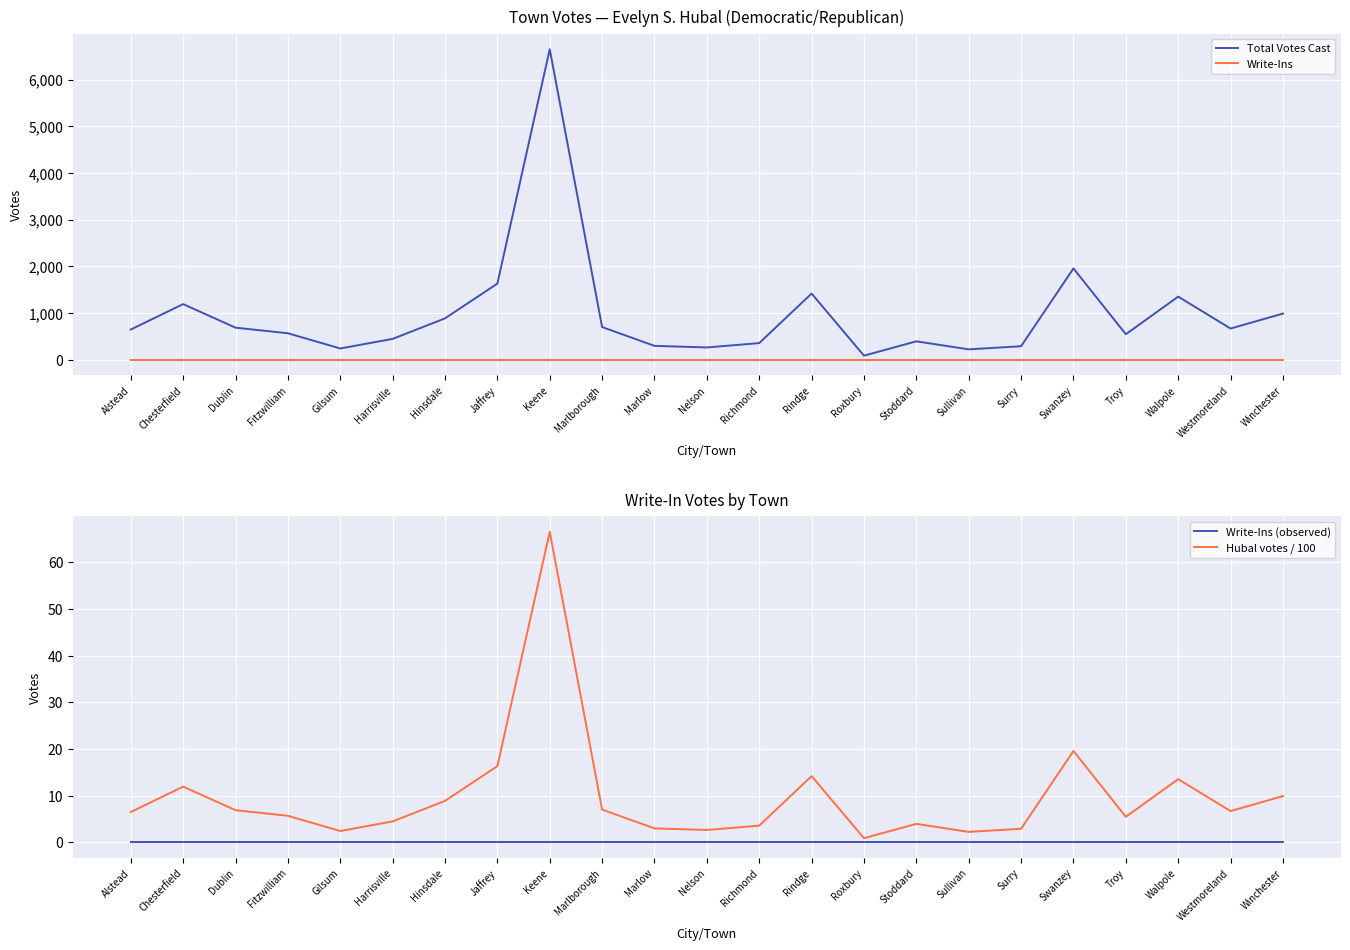

True or false: Hubal votes / 100 has more than 2 interior local peaks.

True